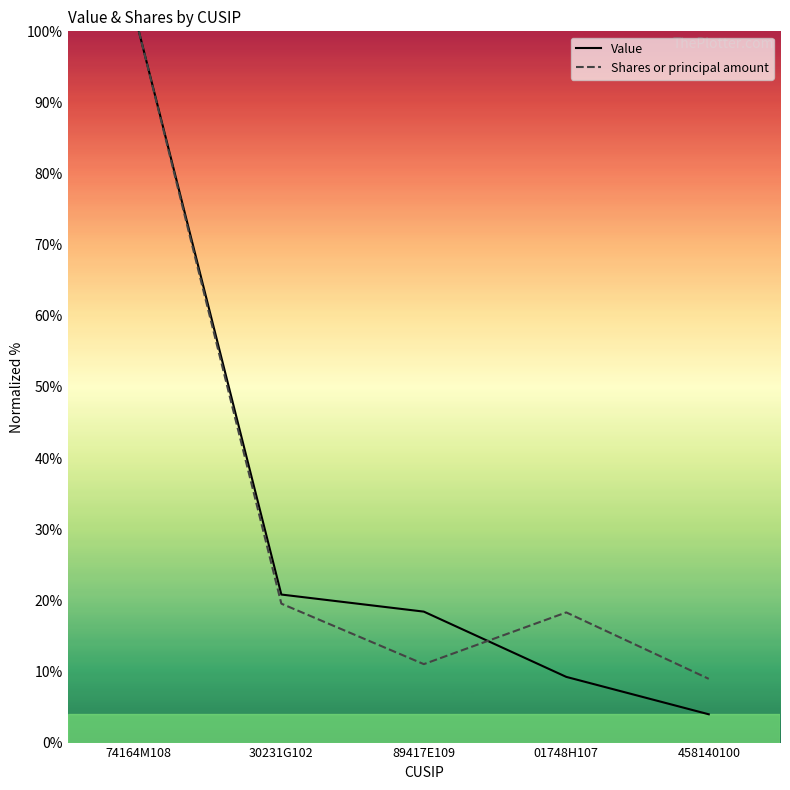

Is this an area chart (filled region under the line)?

No